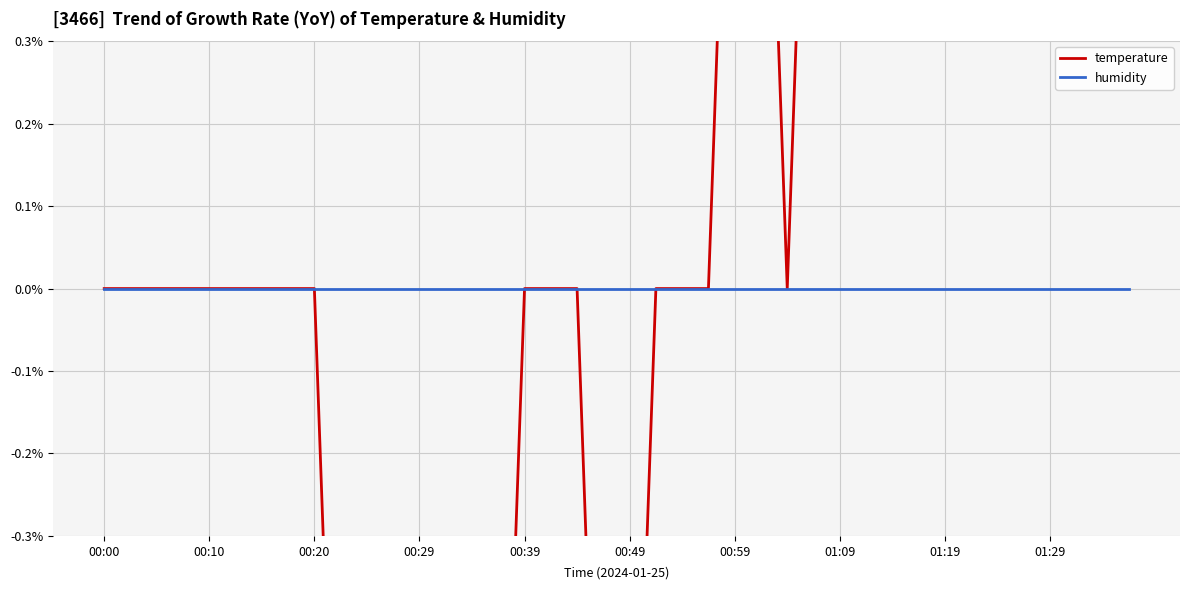

At how many categories does at least one series exceed 1?

1